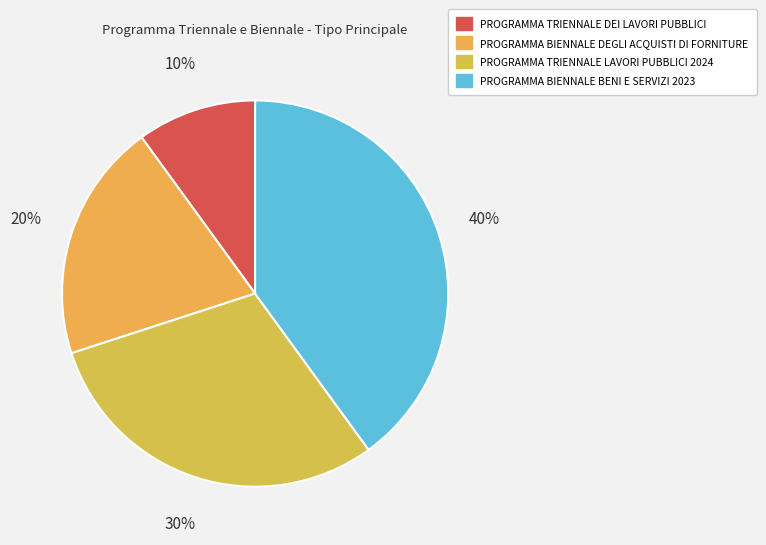

How many segments does this pie chart have?

4